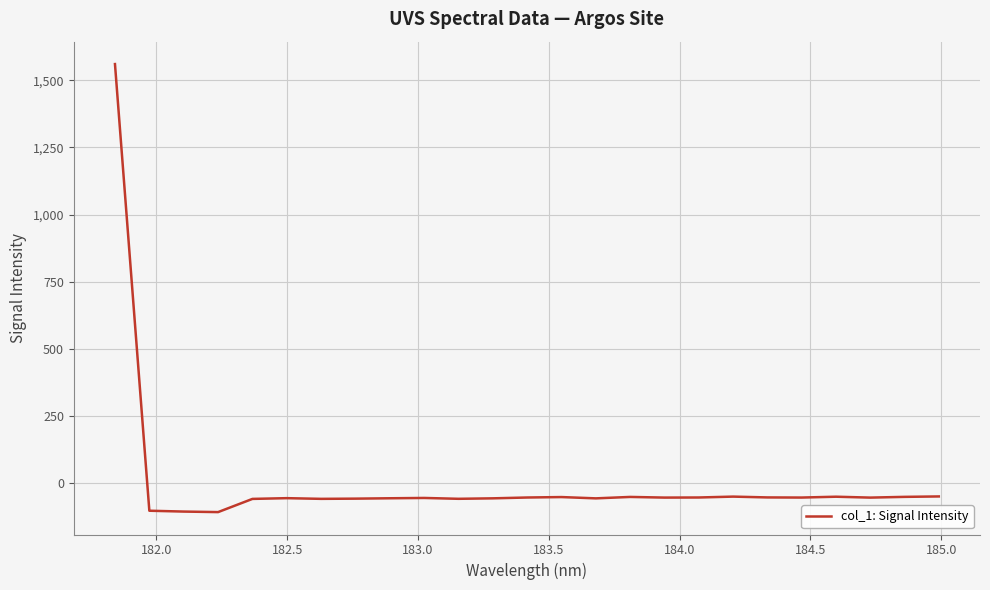

What is the difference between the maximum and minimum values?

1668.3